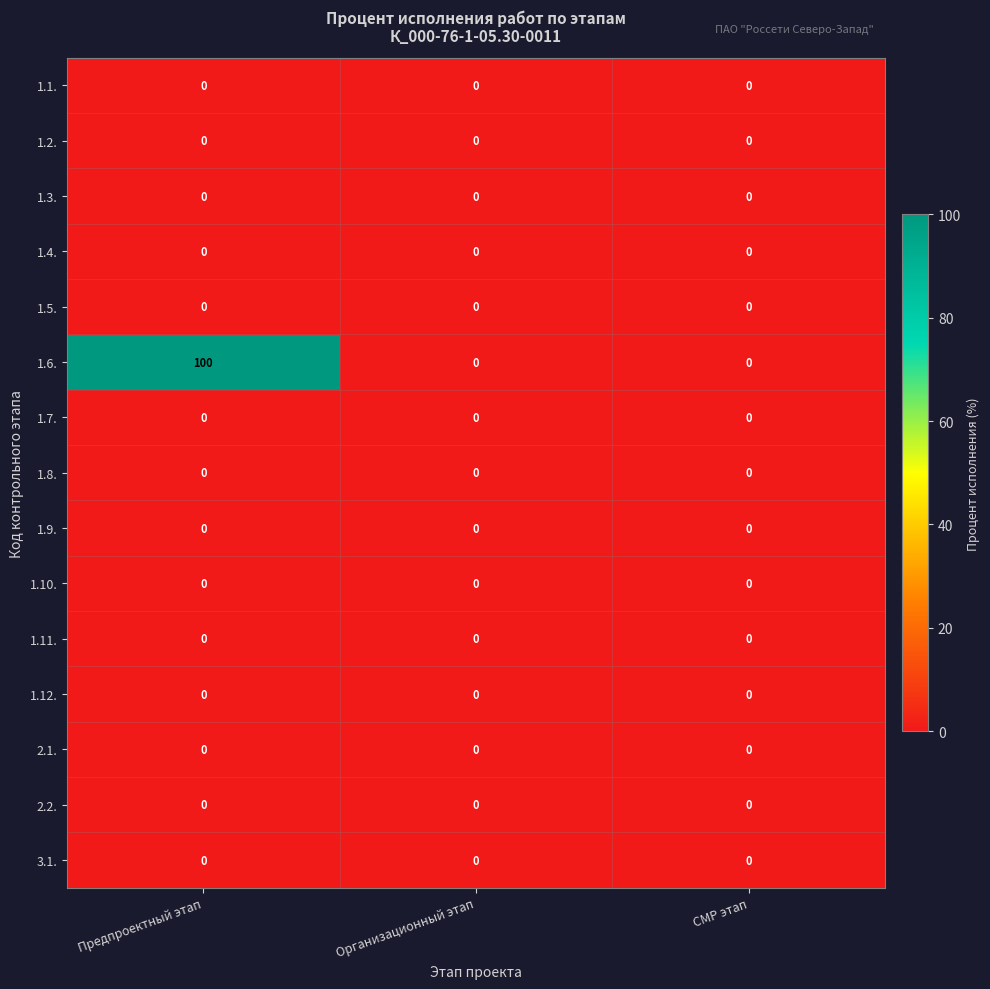

Is it true that 1.10. equals 0 at Организационный этап?

True